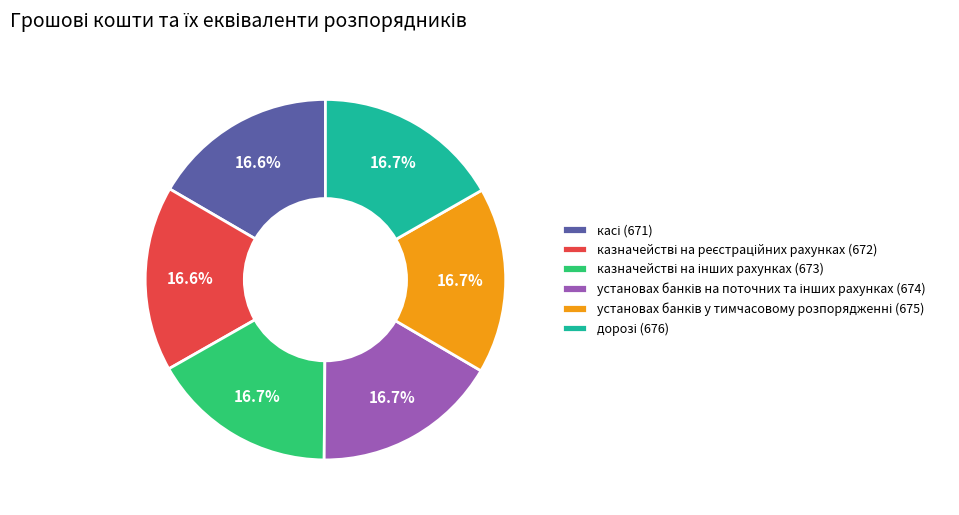

Does any single category account for the majority?

No